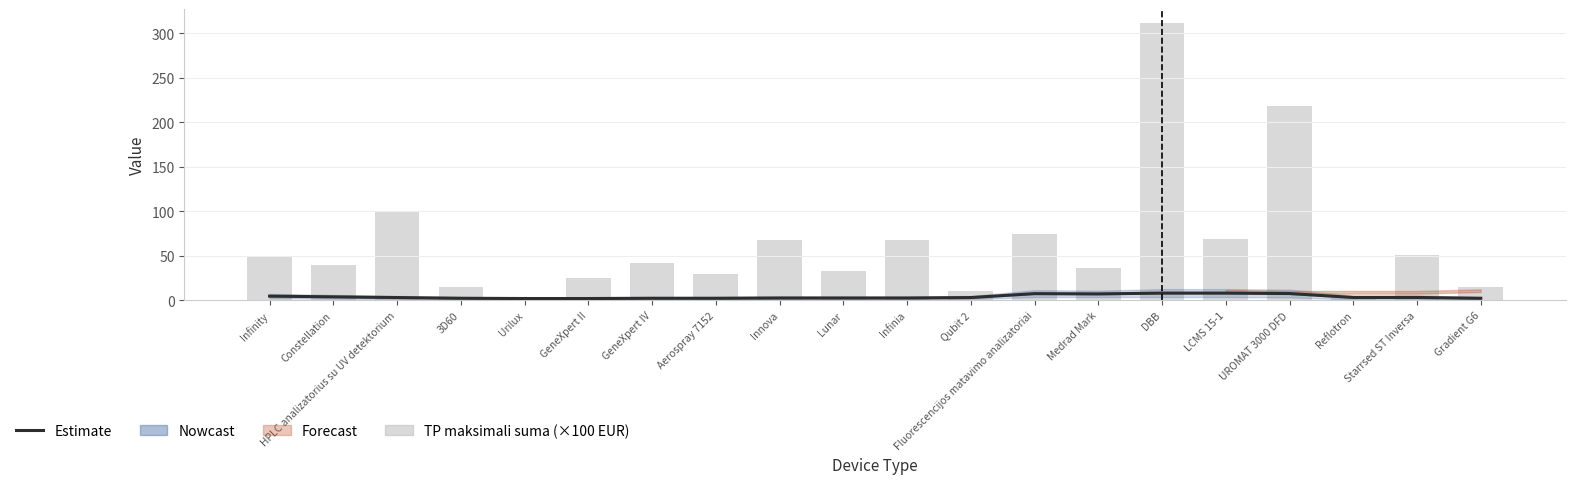

Is it true that Estimate equals 1.5 at Innova?

False